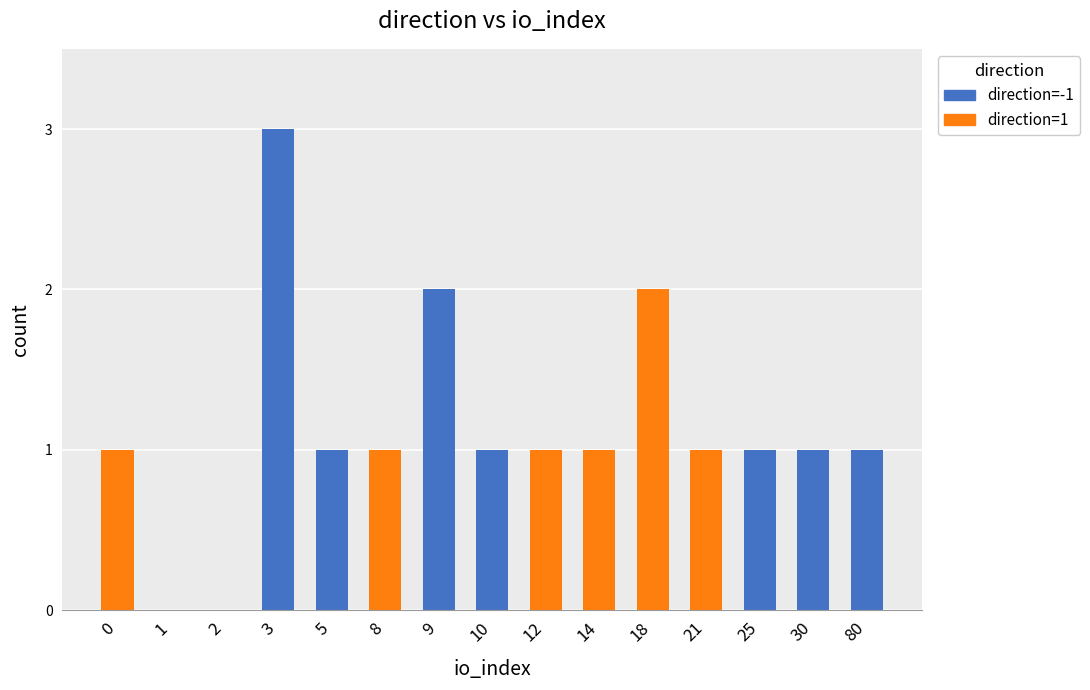

Reading left to right, transcribe the values for direction=1.

0=1	1=0	2=0	3=0	5=0	8=1	9=0	10=0	12=1	14=1	18=2	21=1	25=0	30=0	80=0